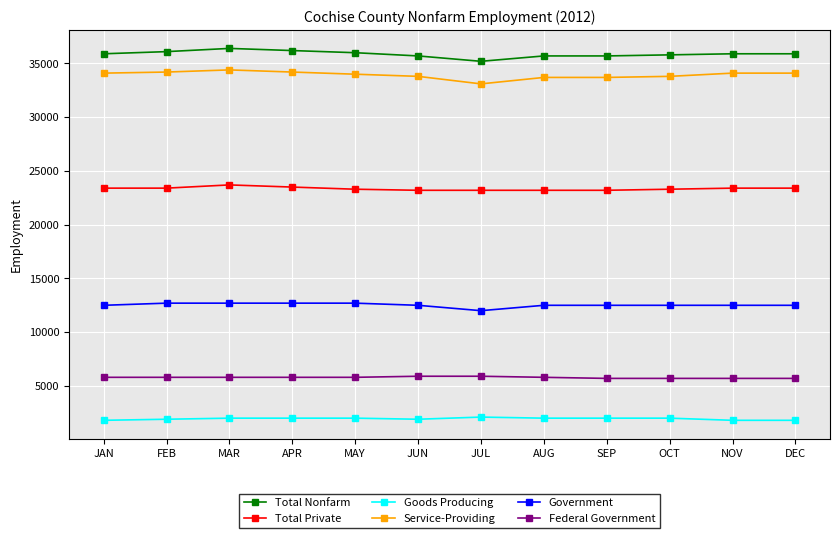

What is the label of the 3rd point from the right?

OCT